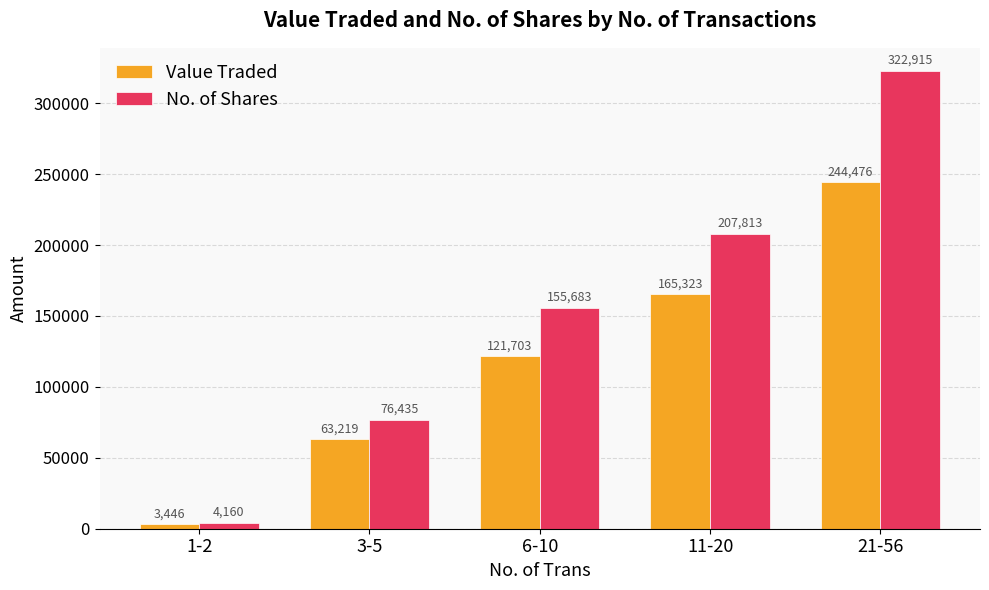

Is it true that Value Traded equals 244476 at 21-56?

True